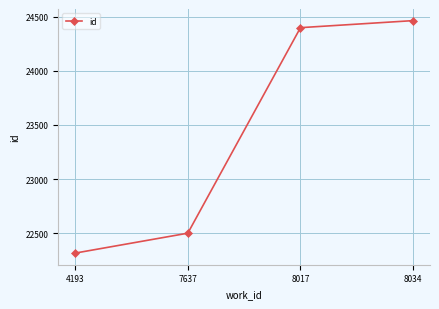

True or false: the data shows 24399 at 8017.

True